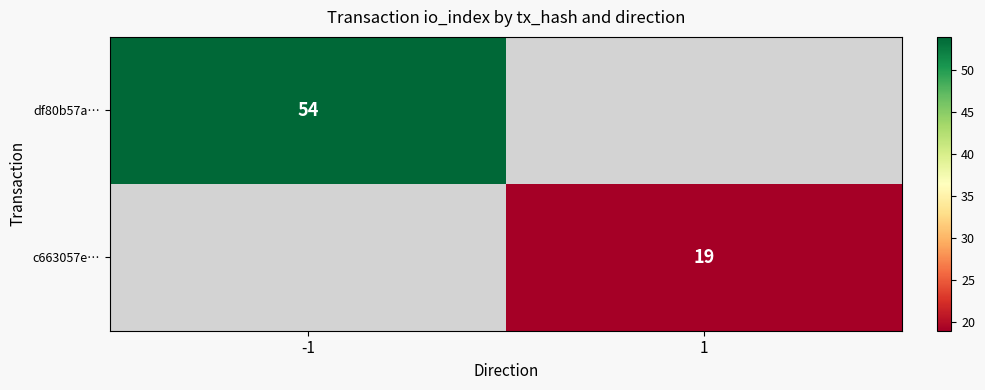

Rank the series by their maximum value, from highest to lowest.

df80b57a…, c663057e…